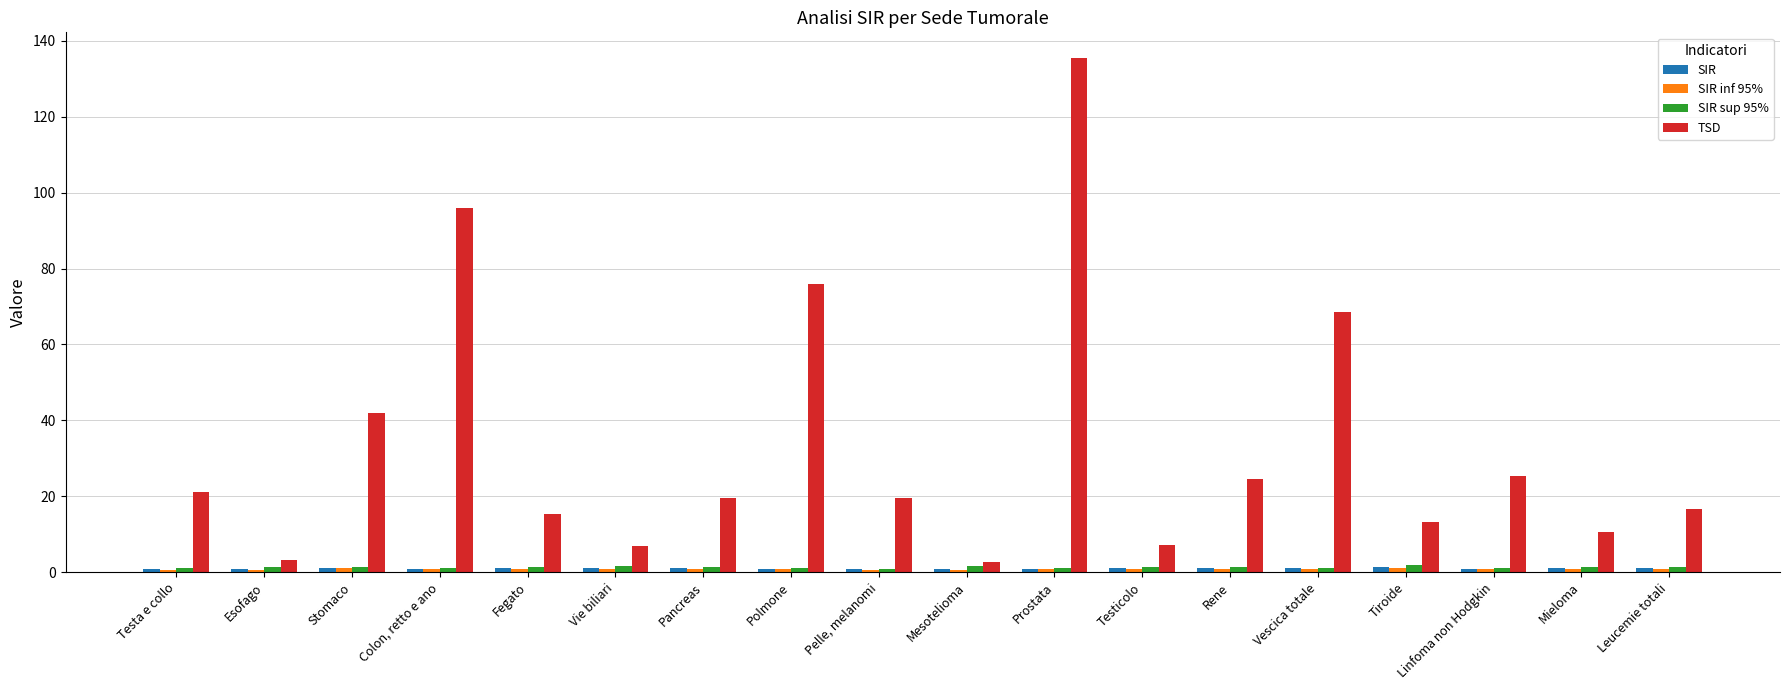

Which series changed the most between Colon, retto e ano and Prostata?

TSD